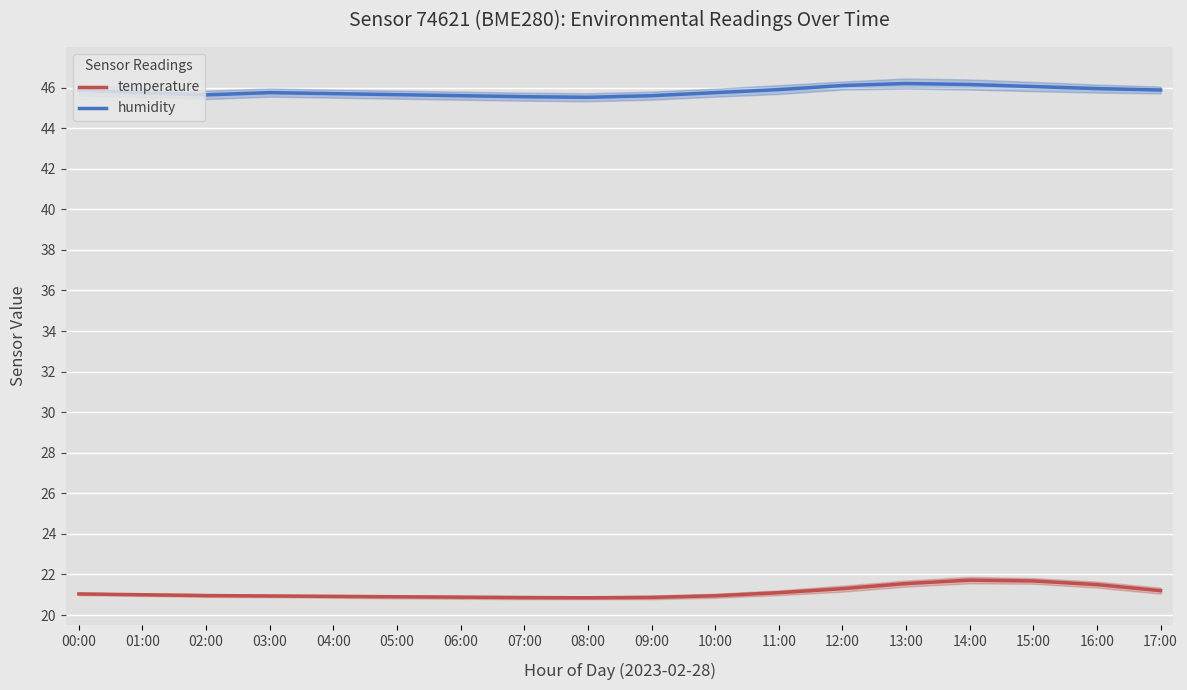

True or false: temperature and humidity intersect in this chart.

False